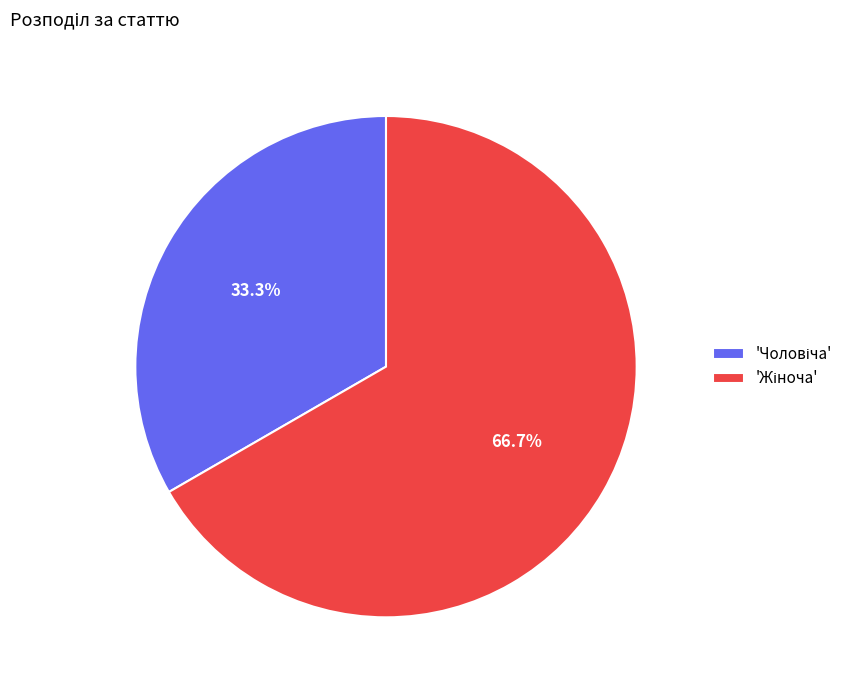

To the nearest percent, what is the difference between the largest and smallest slice percentages?

33%